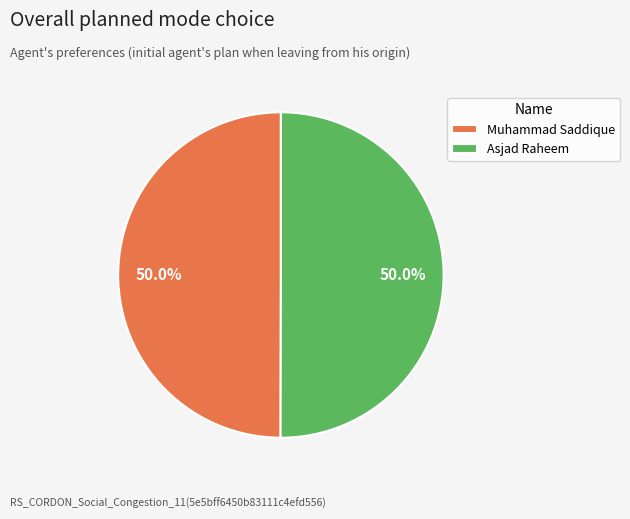

How many slices are in this pie chart?

2